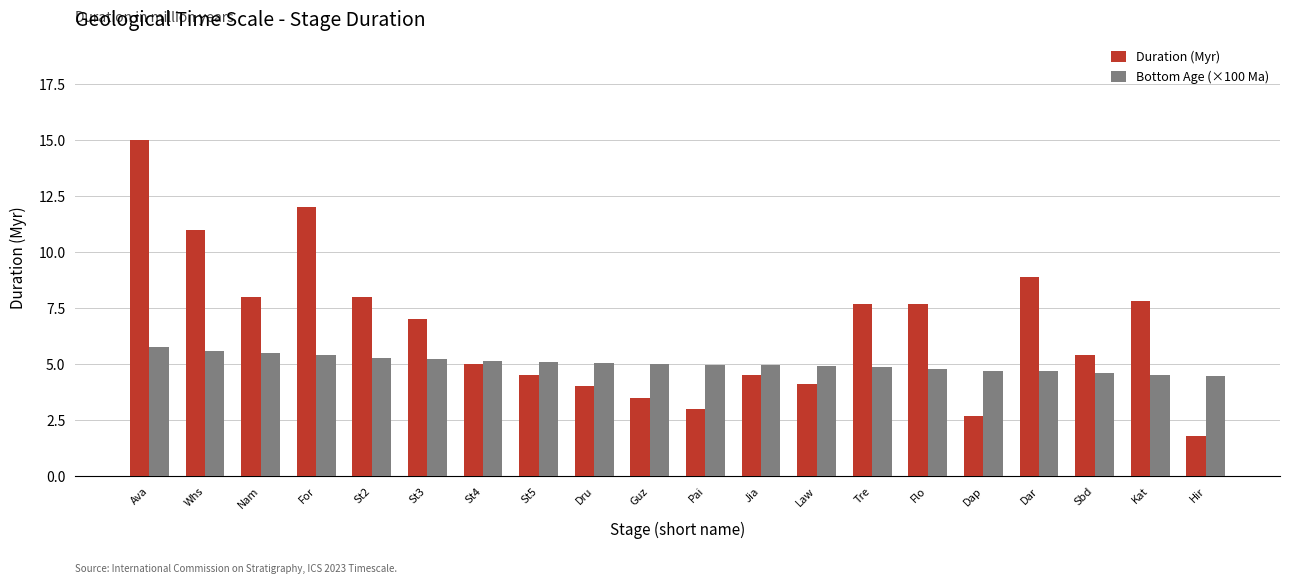

Where does the Duration (Myr) series first go above 7?

Ava